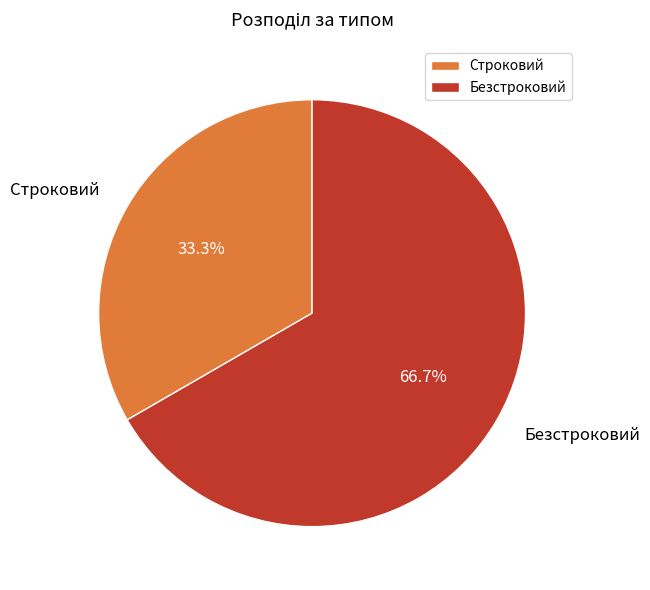

Combined, what portion of the pie is Строковий and Безстроковий?

100.0%